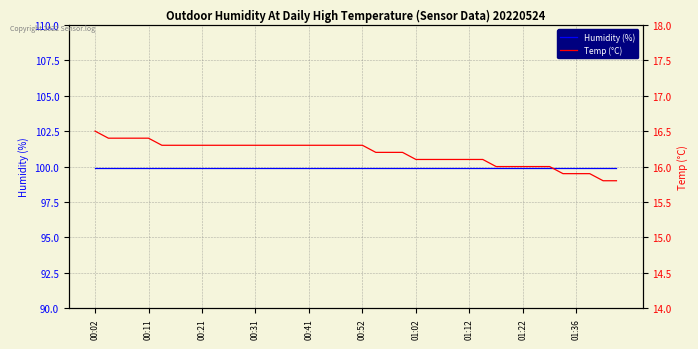

What value does the Humidity (%) series have at 31?

99.9